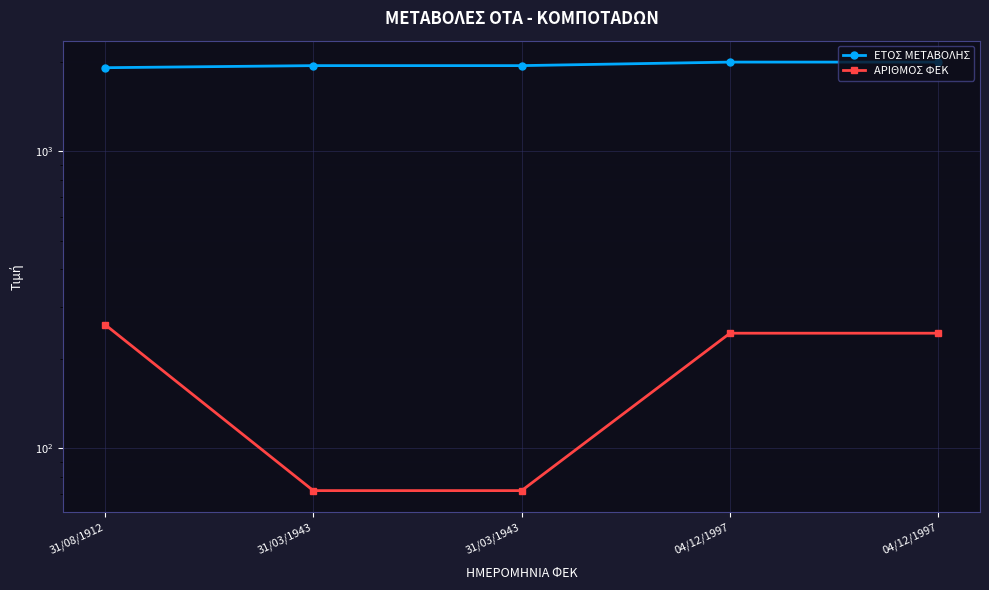

What are all the series names shown in the legend?

ΕΤΟΣ ΜΕΤΑΒΟΛΗΣ, ΑΡΙΘΜΟΣ ΦΕΚ